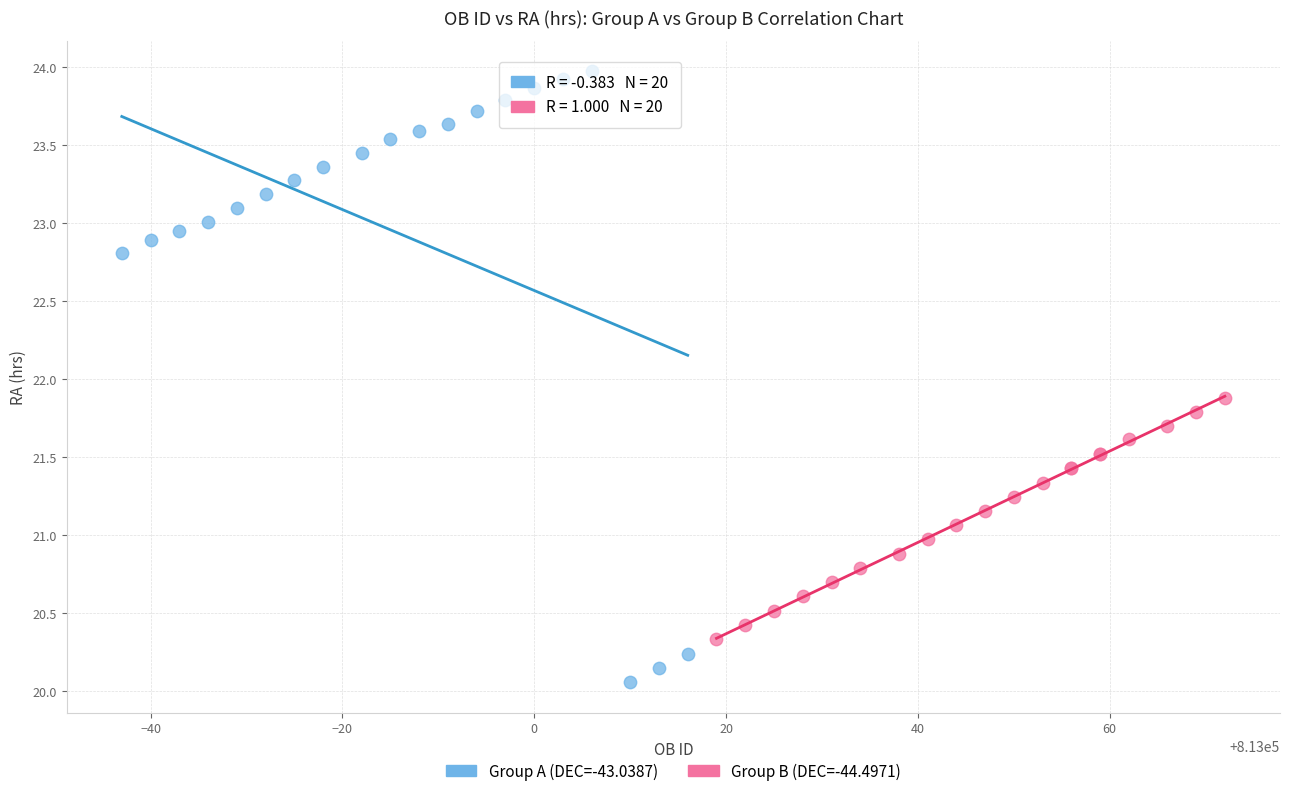

Which series contains the lowest Y value?

Group A (DEC=-43.0387)